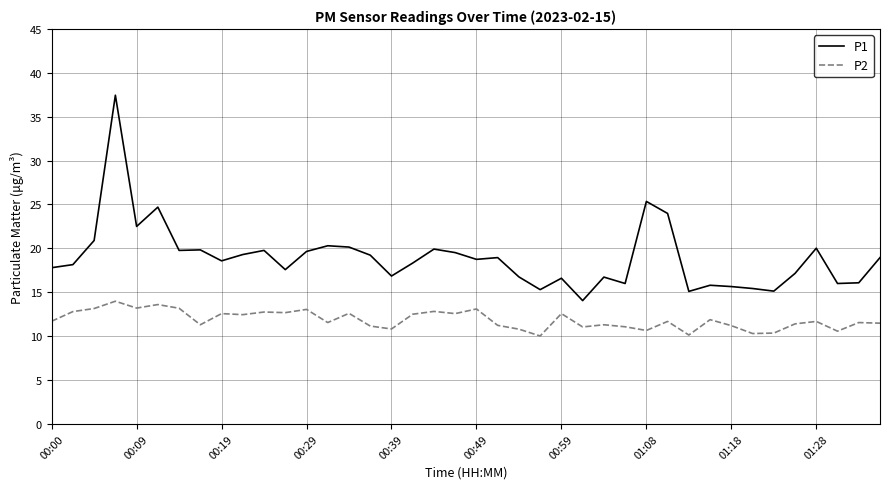

Which series has the largest range (max minus min)?

P1